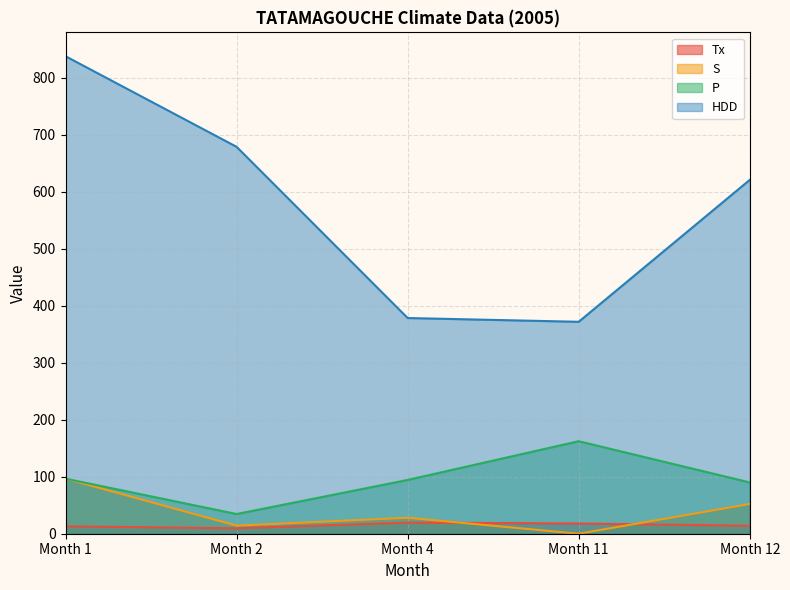

True or false: HDD has a value of 1121.0 at Month 1.

False